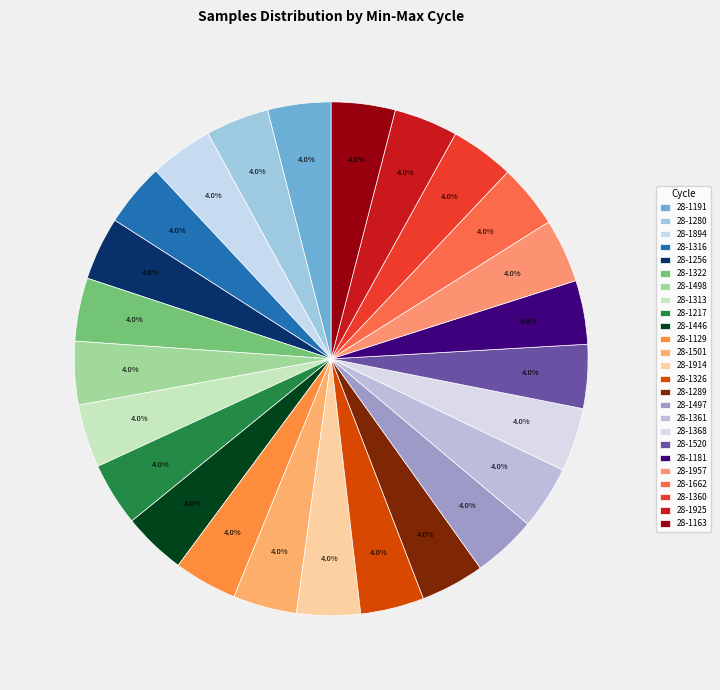

Does 28-1957 account for over 50% of the chart?

No